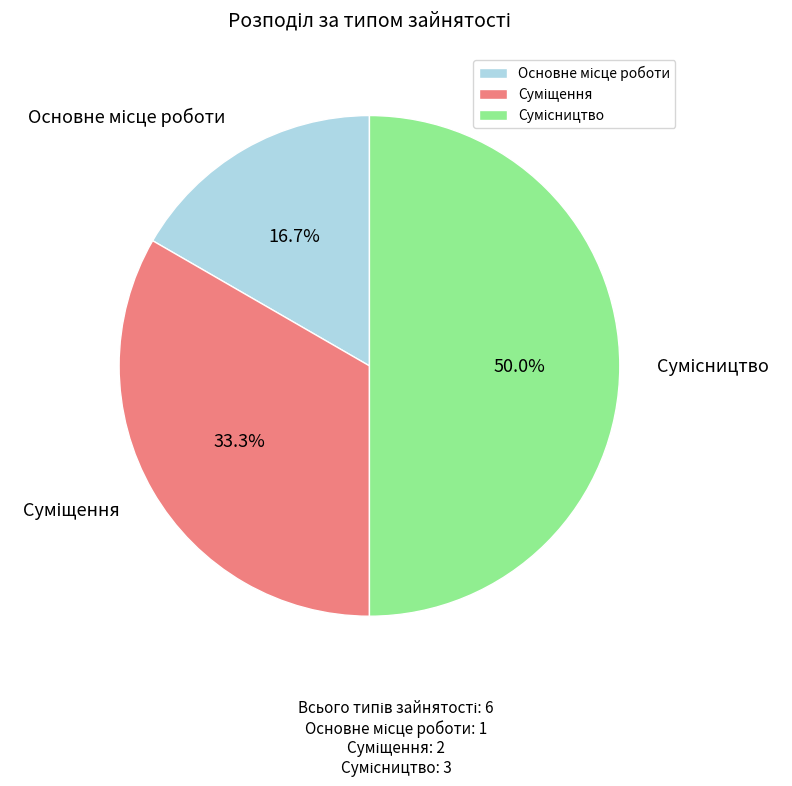

True or false: Основне місце роботи accounts for 28% of the total.

False